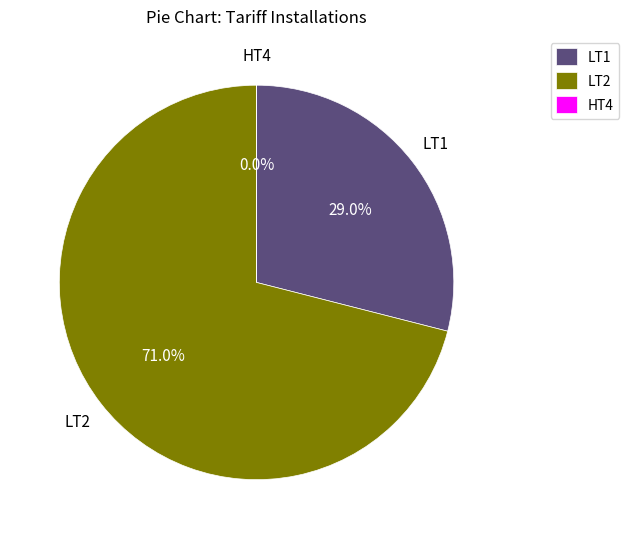

Which category accounts for the majority?

LT2